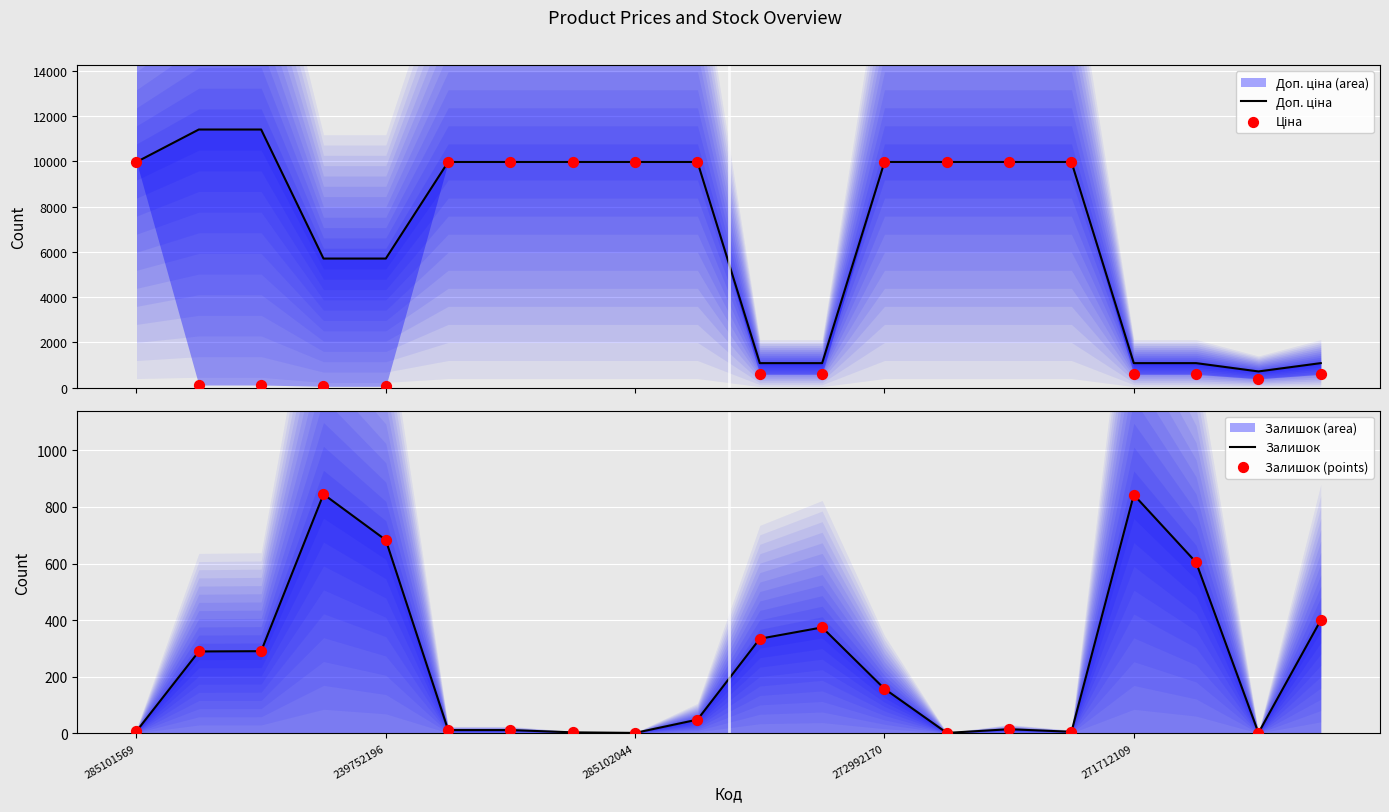

Which series contains the highest Y value?

Доп. ціна